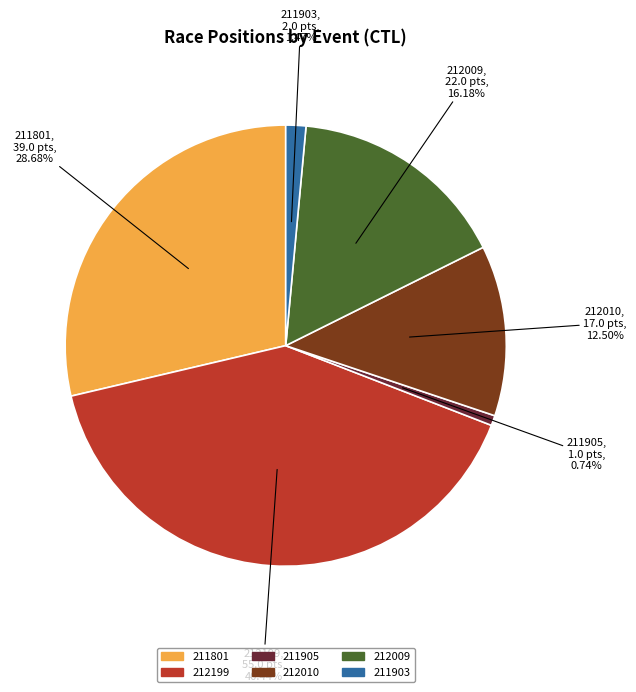

Which category has the smallest portion of the pie?

211905